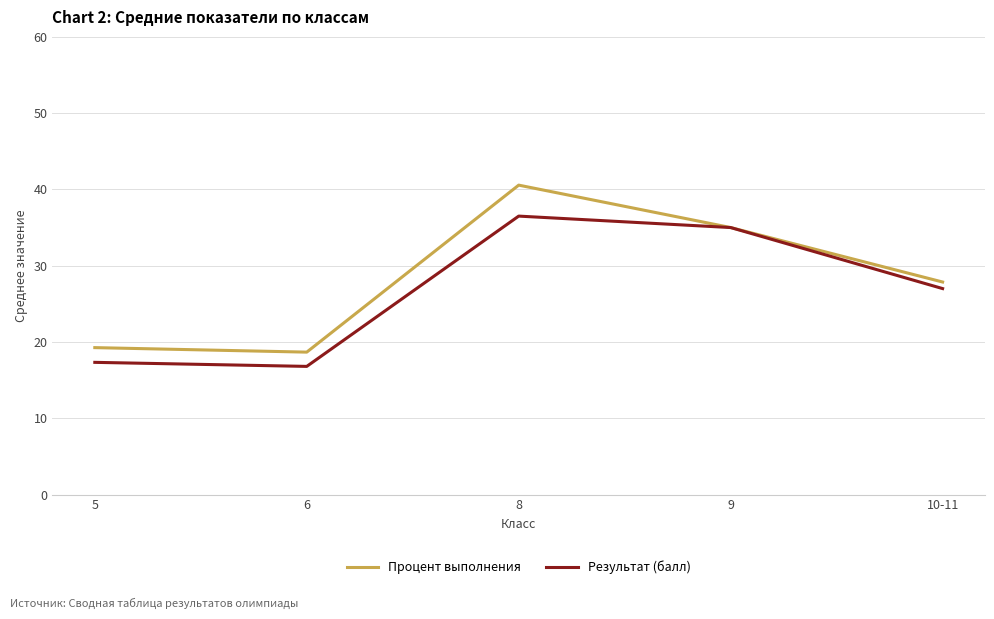

Between 8 and 10-11, which series saw the biggest shift?

Процент выполнения